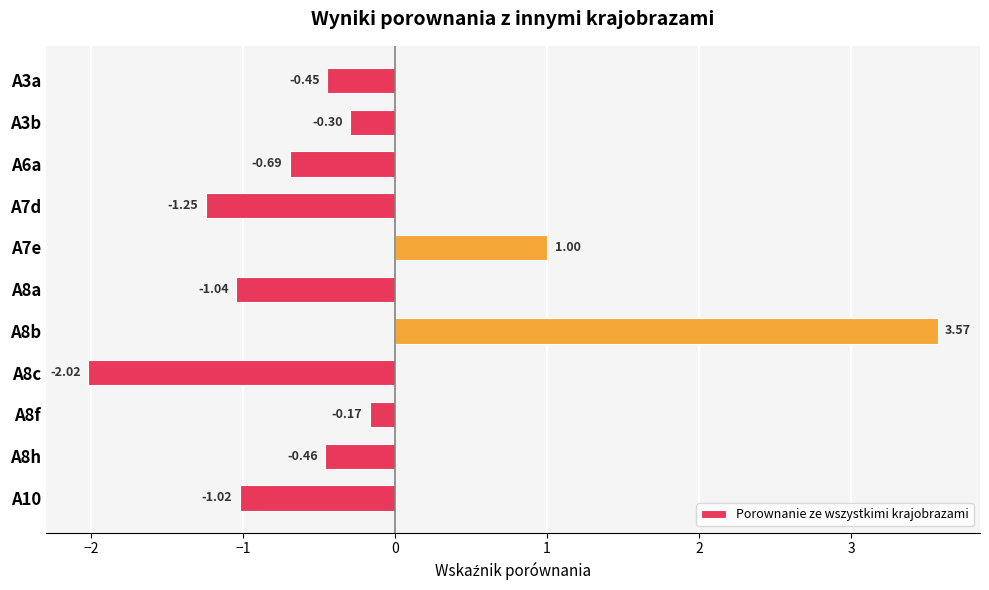

What is the average value?

-0.3